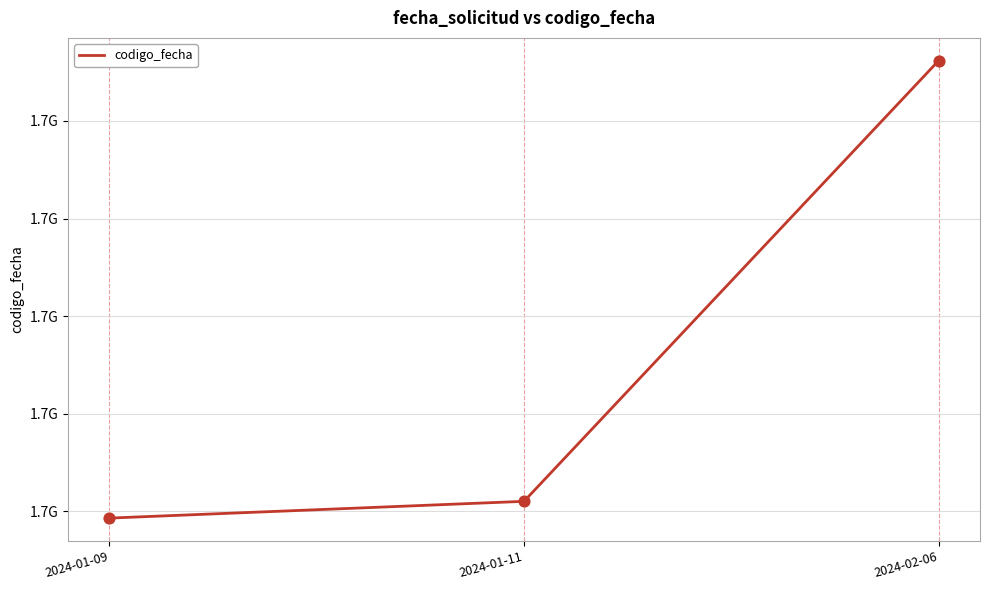

Which has a higher value, 2024-01-09 or 2024-02-06?

2024-02-06